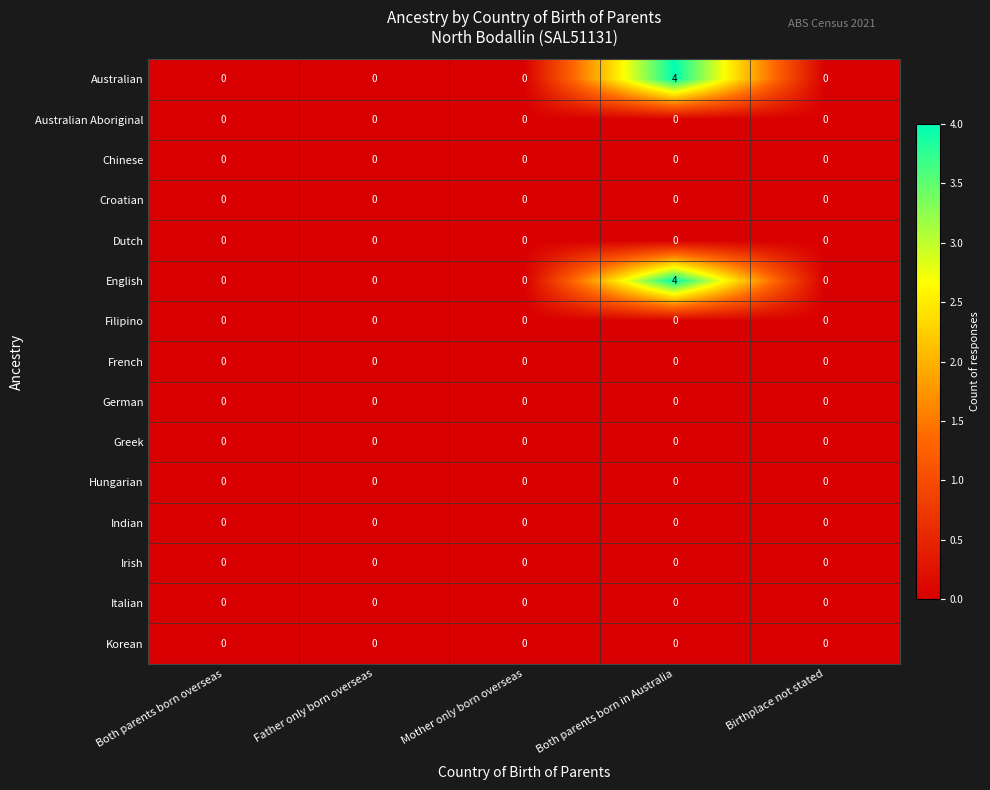

At which category does the chart reach its peak across all series?

Both parents born in Australia